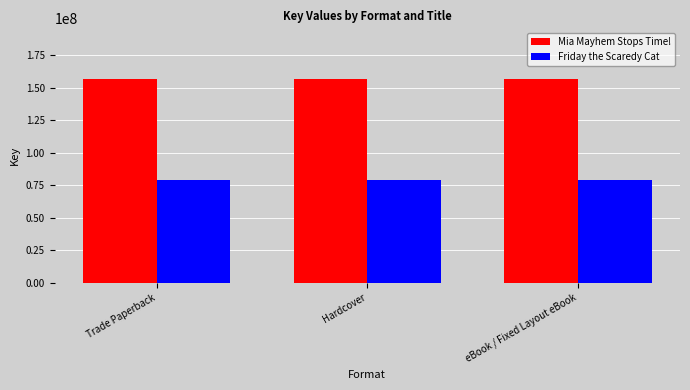

Is it true that Mia Mayhem Stops Time! equals 209217547 at Trade Paperback?

False